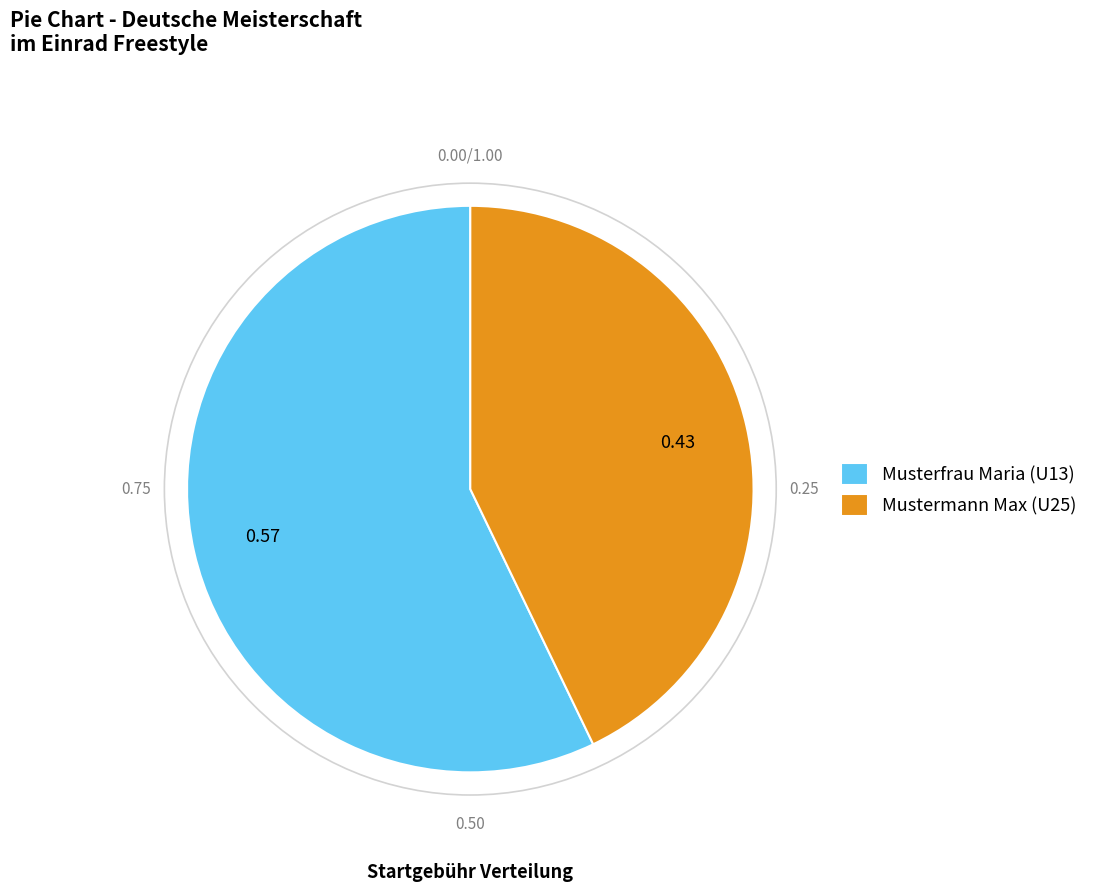

How many segments does this pie chart have?

2